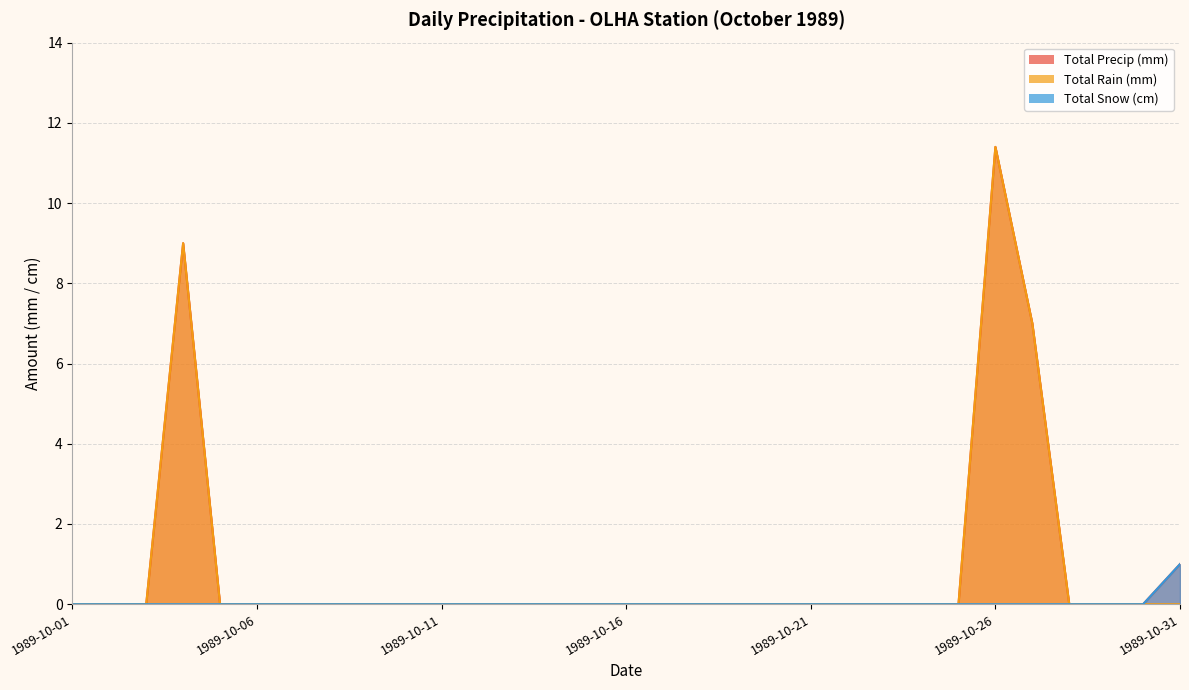

True or false: Total Rain (mm) and Total Precip (mm) intersect in this chart.

False